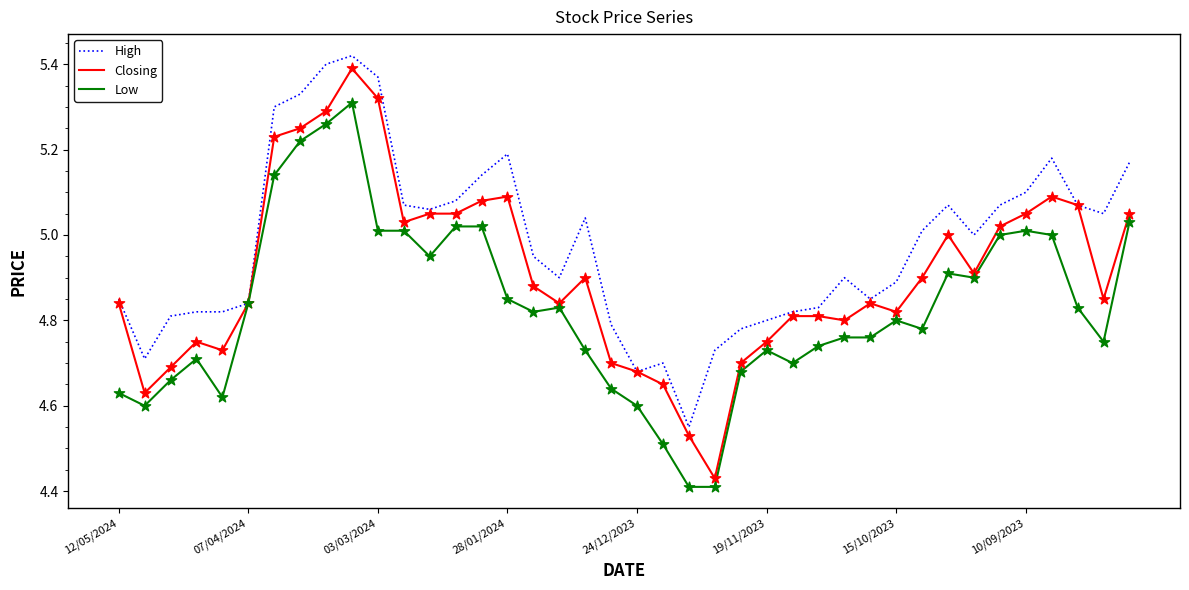

Which series has the largest total across all categories?

High